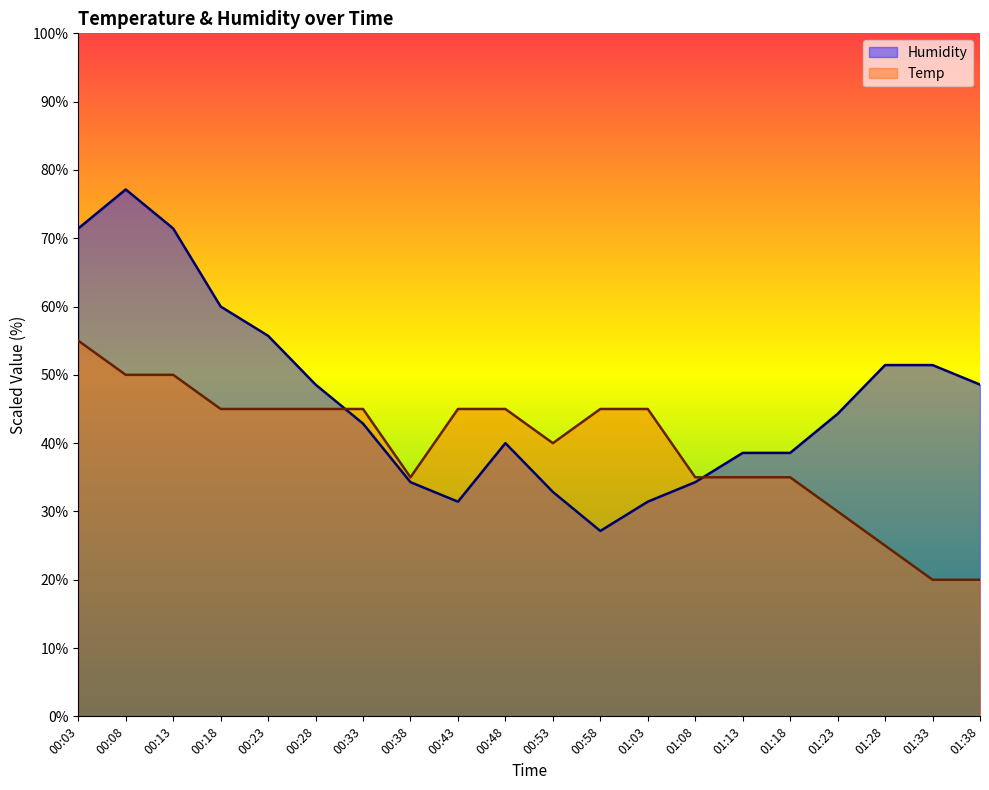

What is the sum of all Temp values?

790.0